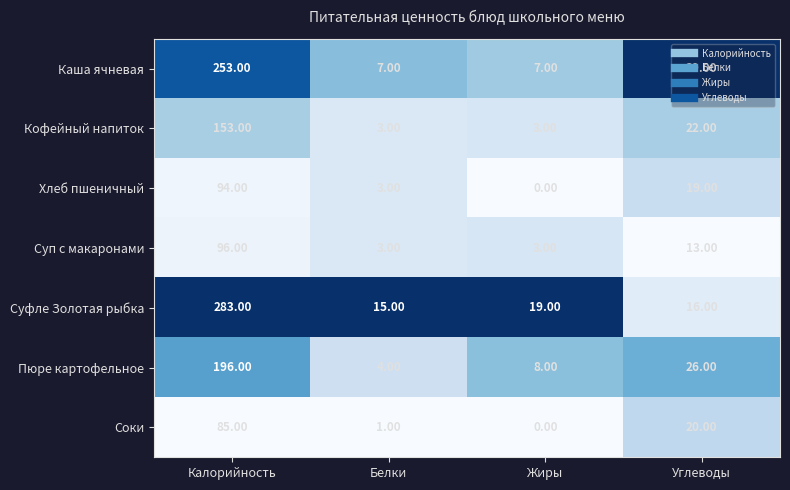

Rank the series at Углеводы from lowest to highest value.

Суп с макаронами, Суфле Золотая рыбка, Хлеб пшеничный, Соки, Кофейный напиток, Пюре картофельное, Каша ячневая